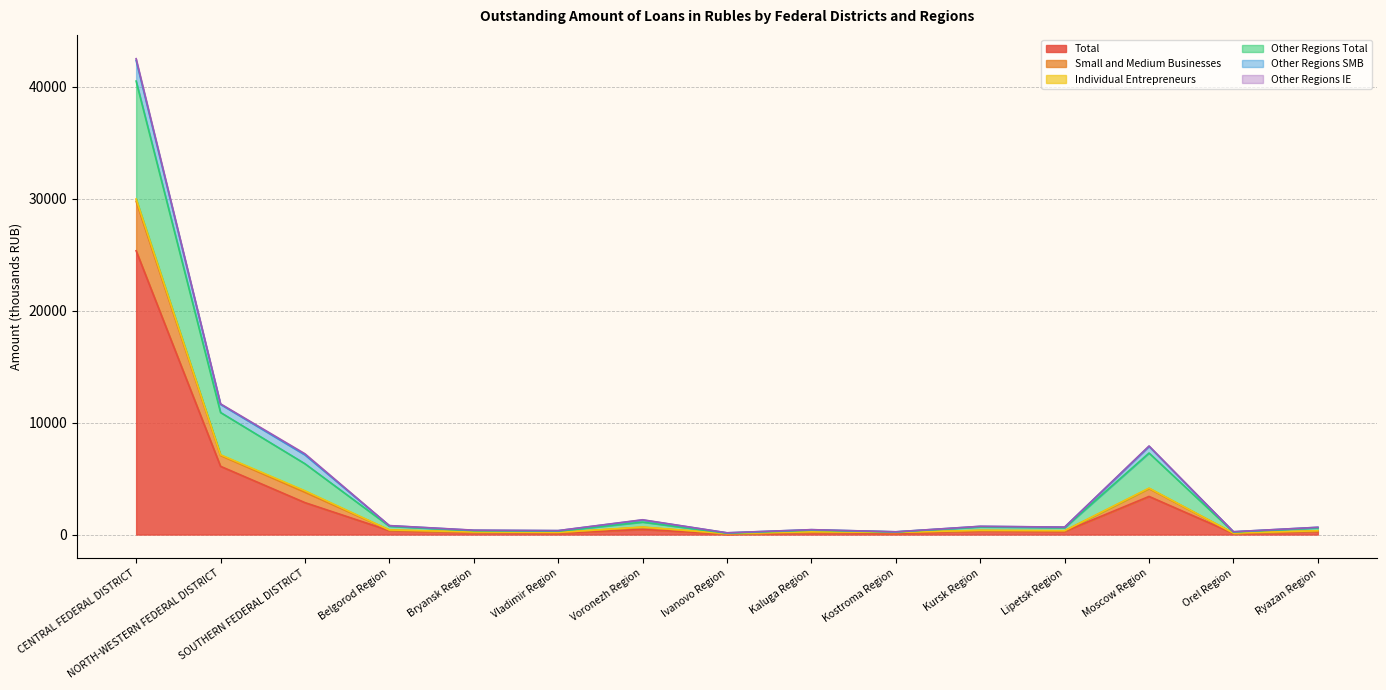

At which category is the sum across all series the highest?

CENTRAL FEDERAL DISTRICT